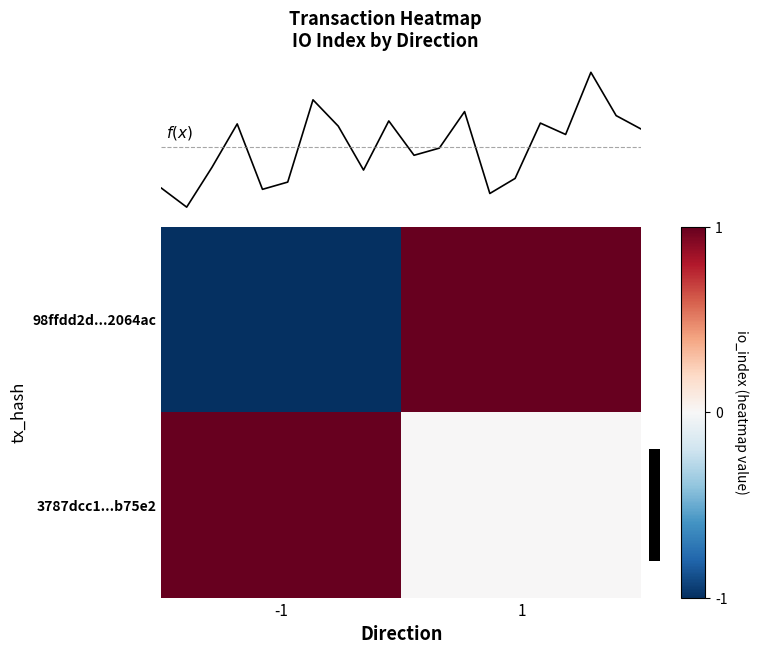

Which has a higher value, -1 or 1?

1